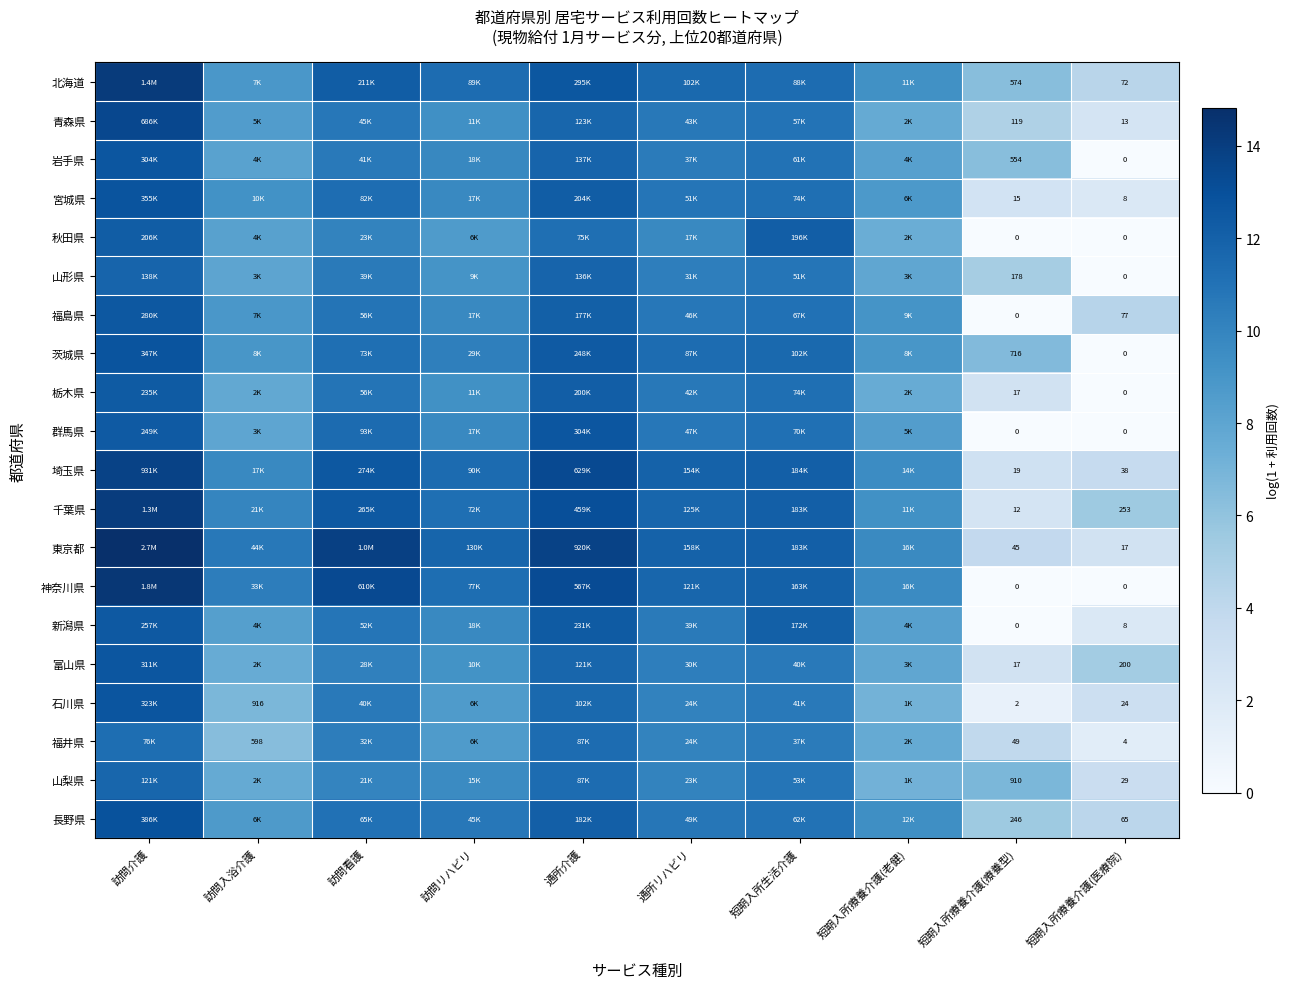

Read the 神奈川県 value at 短期入所生活介護.

12.0